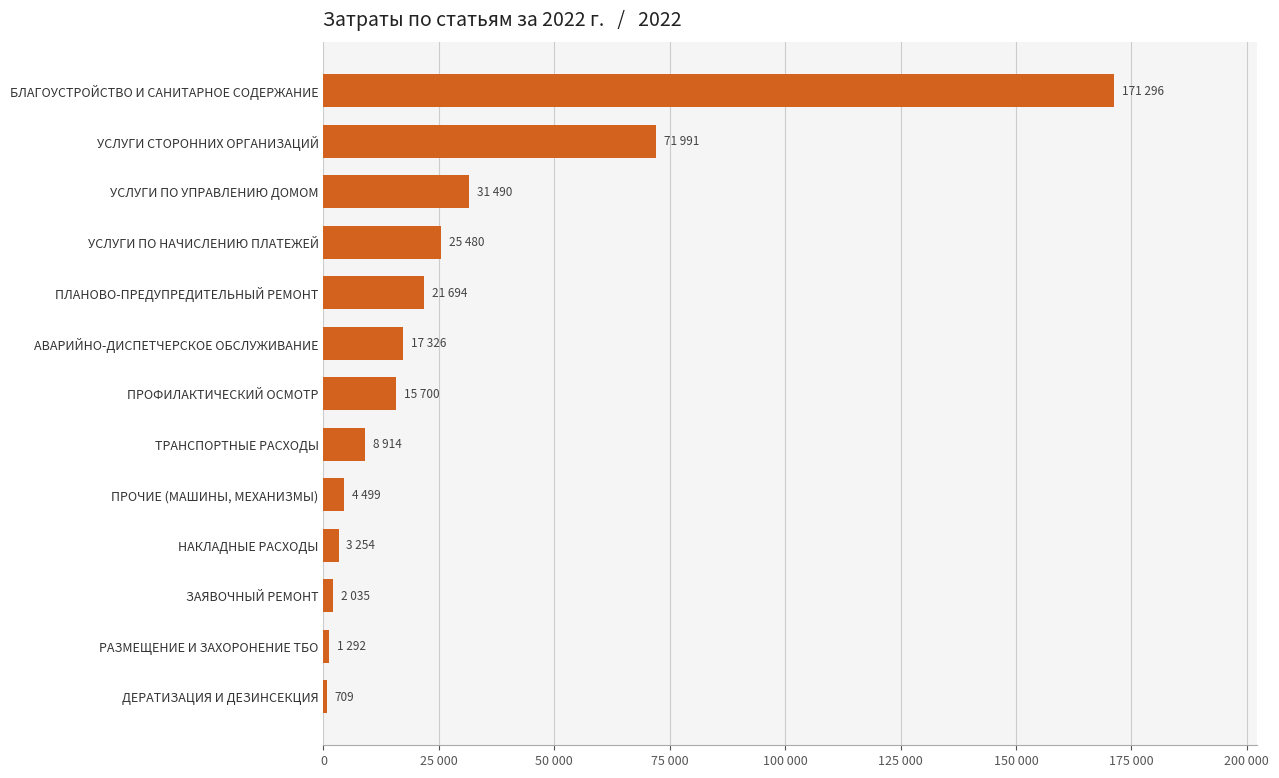

What is the difference between the maximum and minimum values?

170587.6